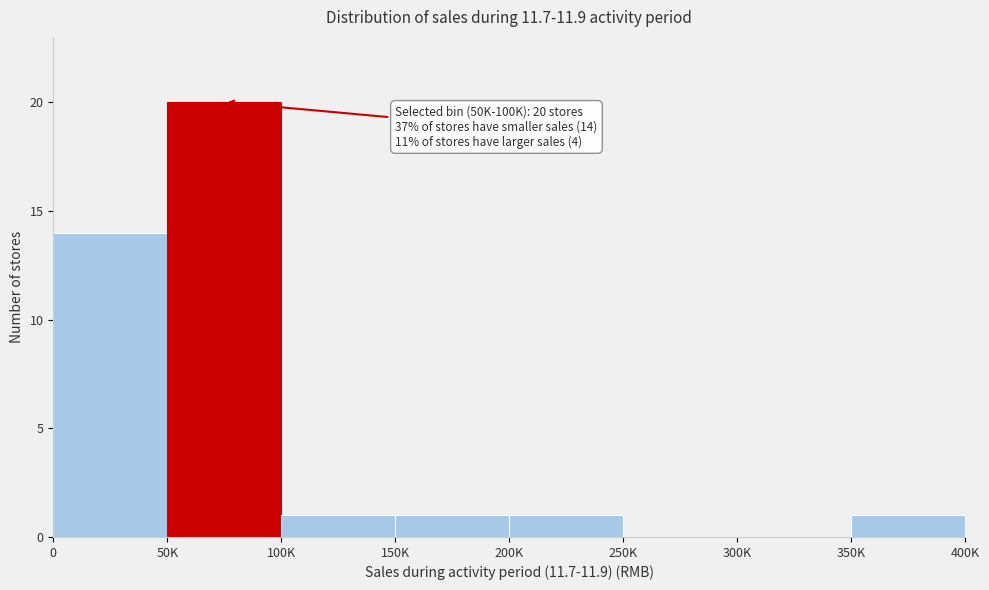

Reading left to right, what are all the values shown in this chart?

0=14	50K=20	100K=1	150K=1	200K=1	250K=0	300K=0	350K=1